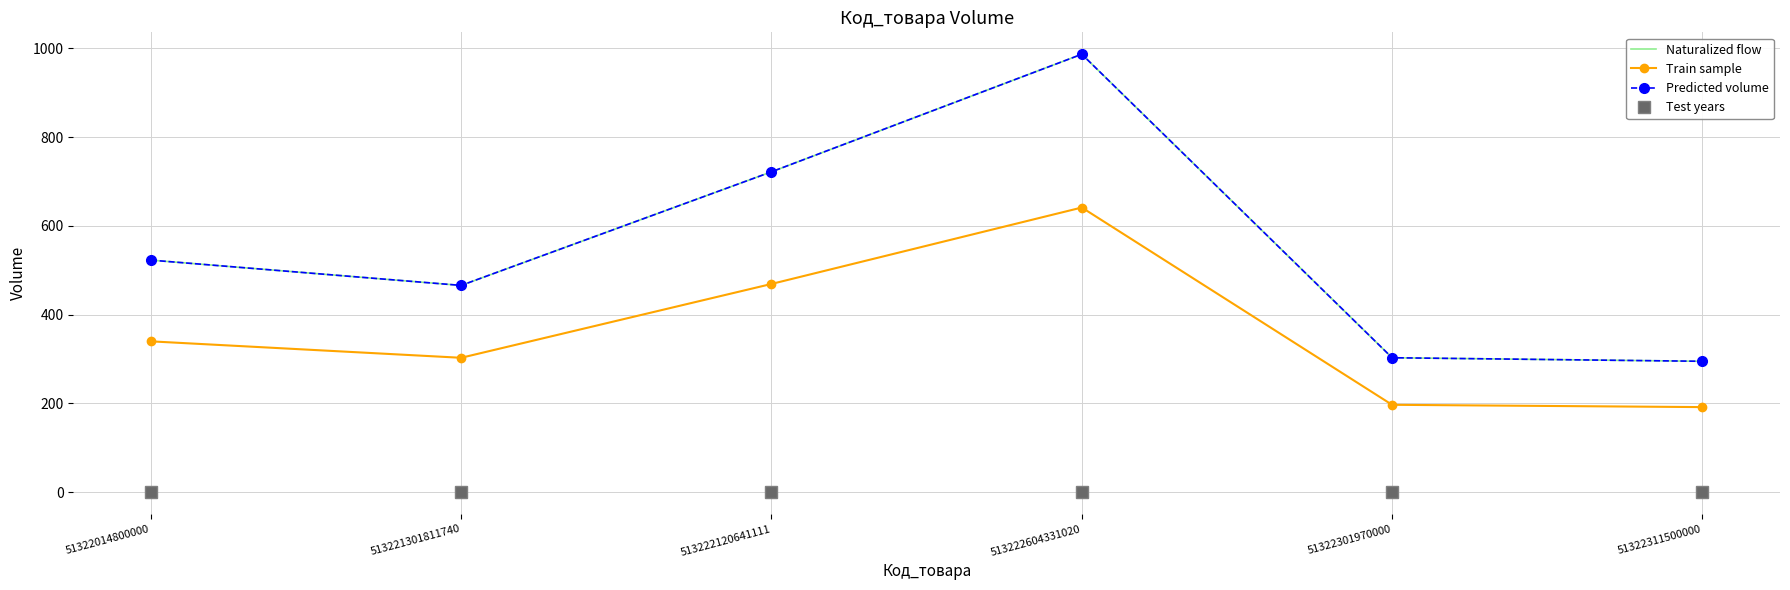

In Predicted volume, how many points are higher than both neighbors (excluding endpoints)?

1